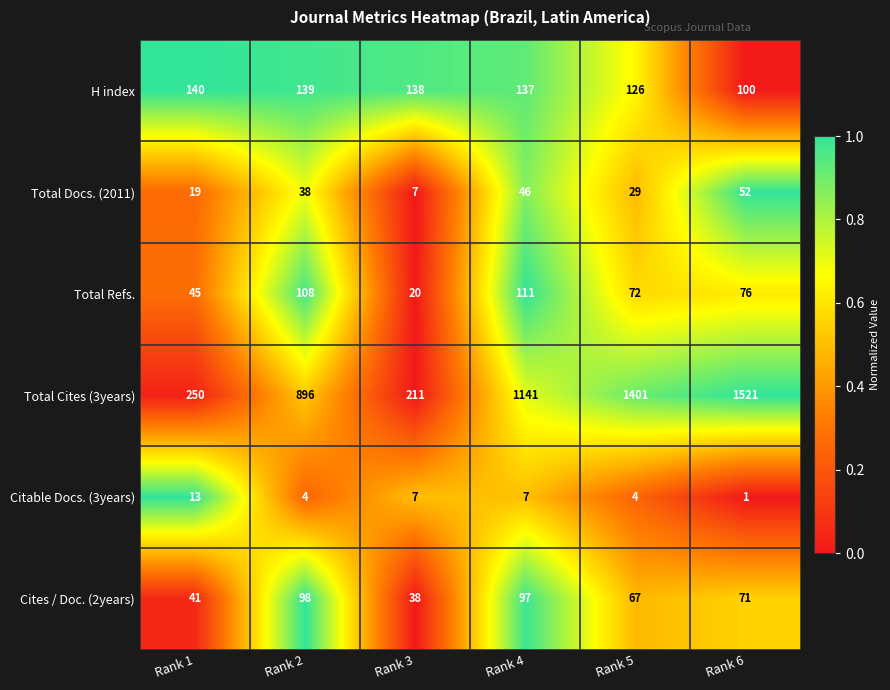

How many series are shown in this chart?

6